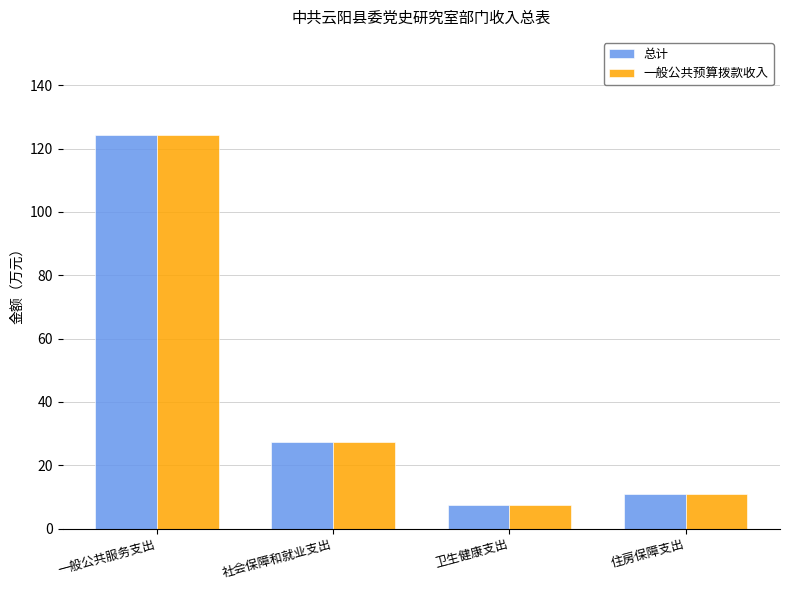

What is the sum of the 一般公共预算拨款收入 values at 住房保障支出 and 一般公共服务支出?

135.2